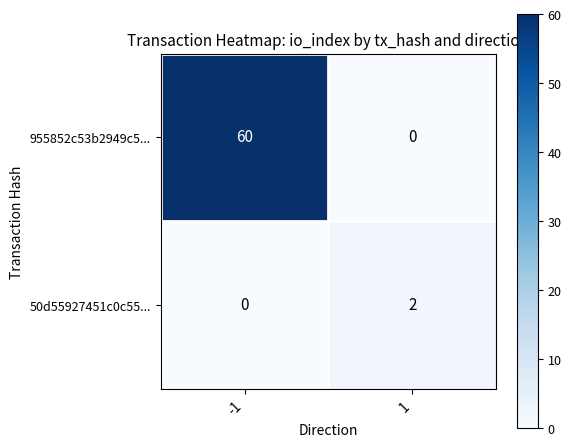

What is the difference between the highest and lowest values at 1?

2